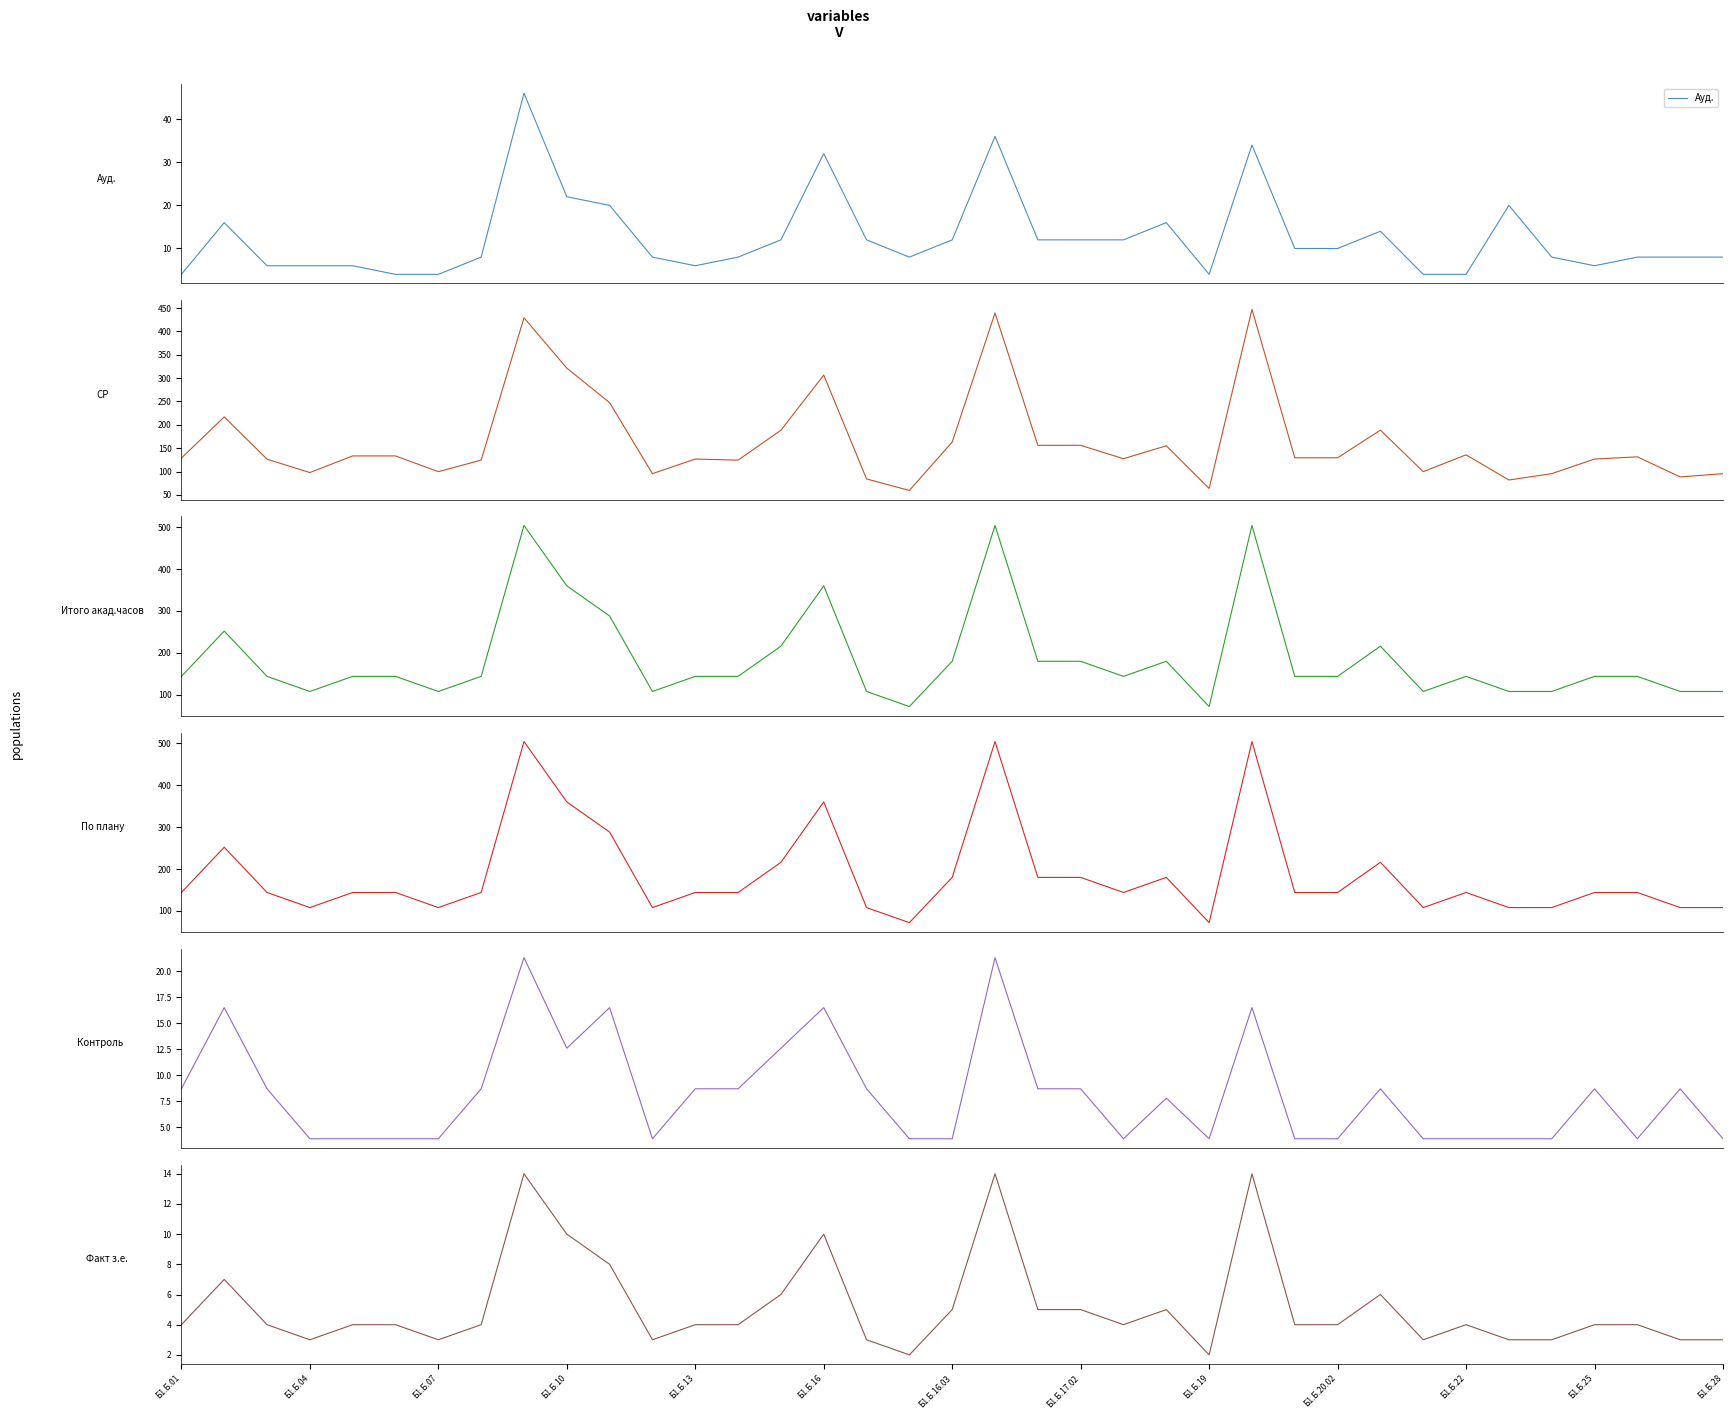

Does the chart have visible grid lines?

No